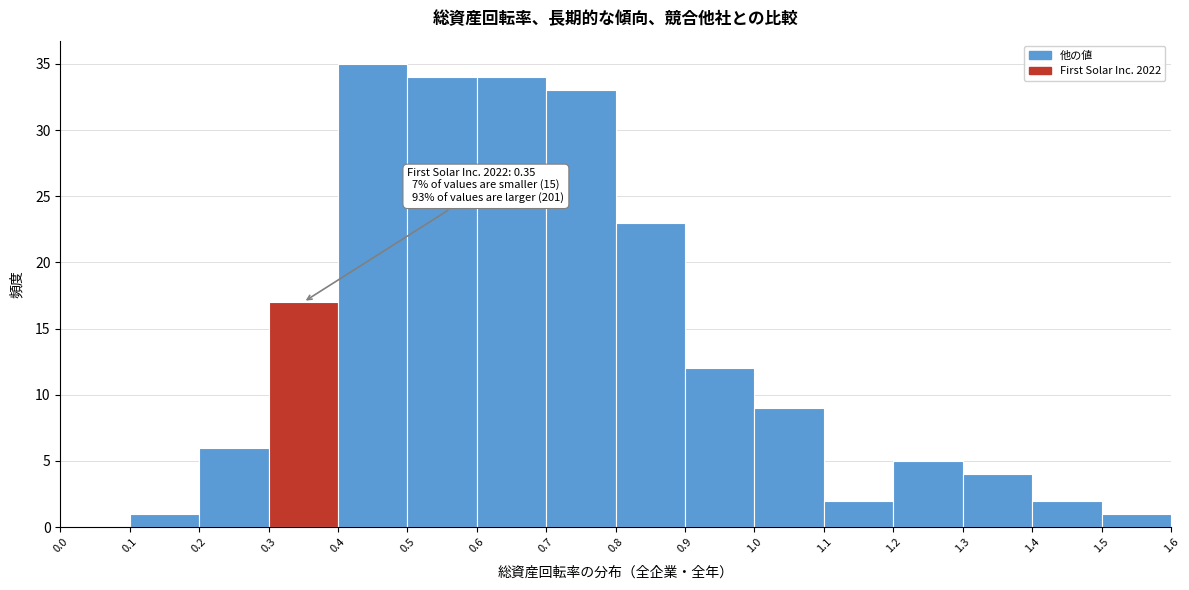

Over which range of the x-axis is the bar tallest?

0.4 to 0.5